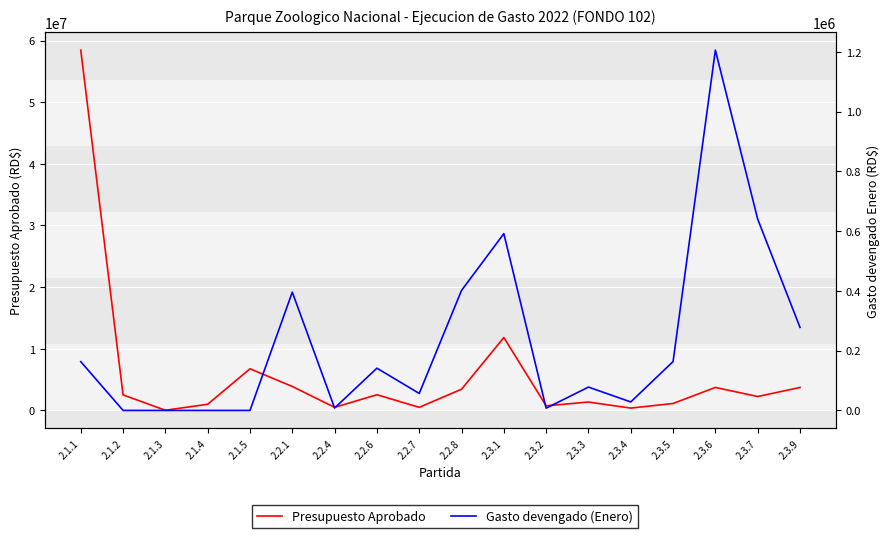

How many lines are shown in the chart?

2